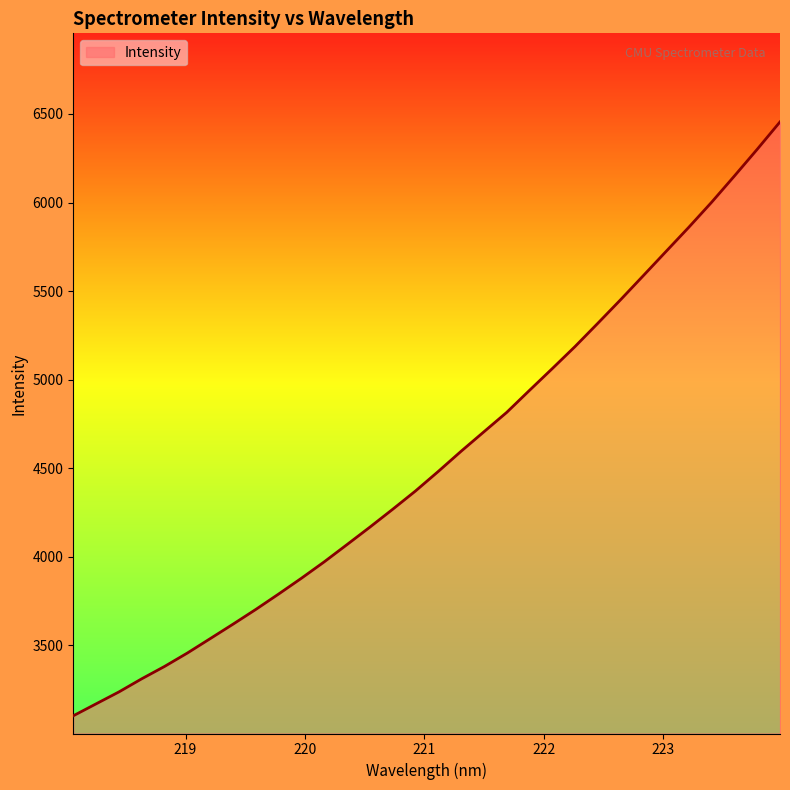

What is the smallest value displayed?

3103.1